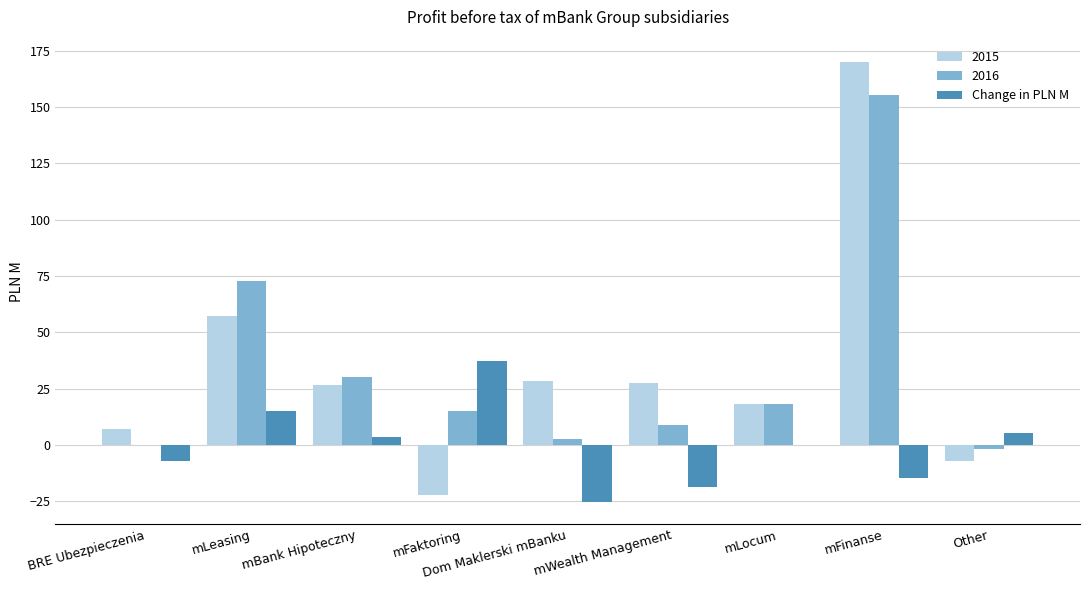

Is it true that 2016 equals 0.0 at BRE Ubezpieczenia?

True